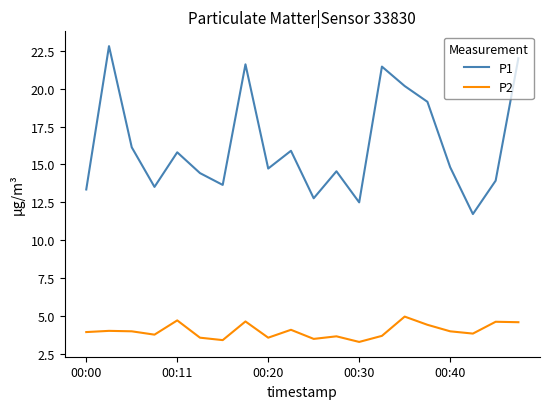

What is the minimum value shown in the chart?

3.3